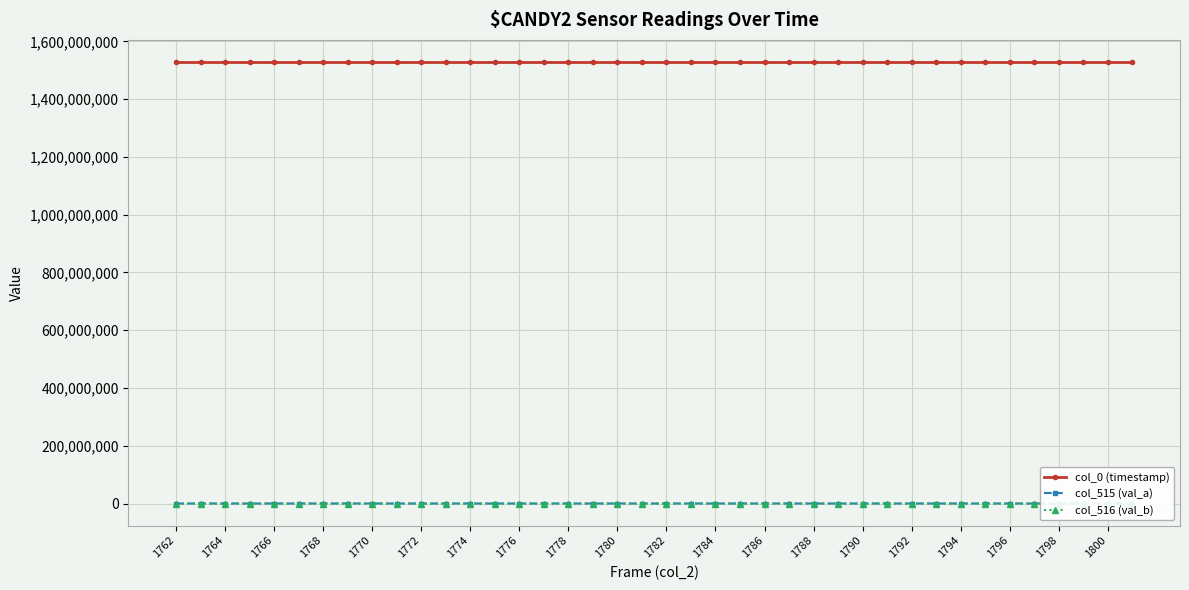

What is the value of the col_0 (timestamp) point at the 30th from the left?

1528931208.0